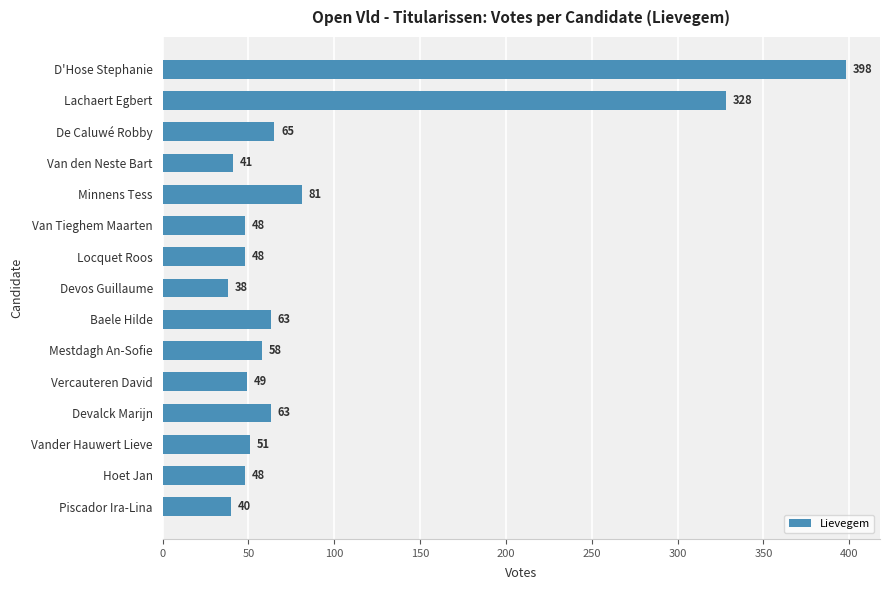

What position from the bottom is De Caluwé Robby?

13